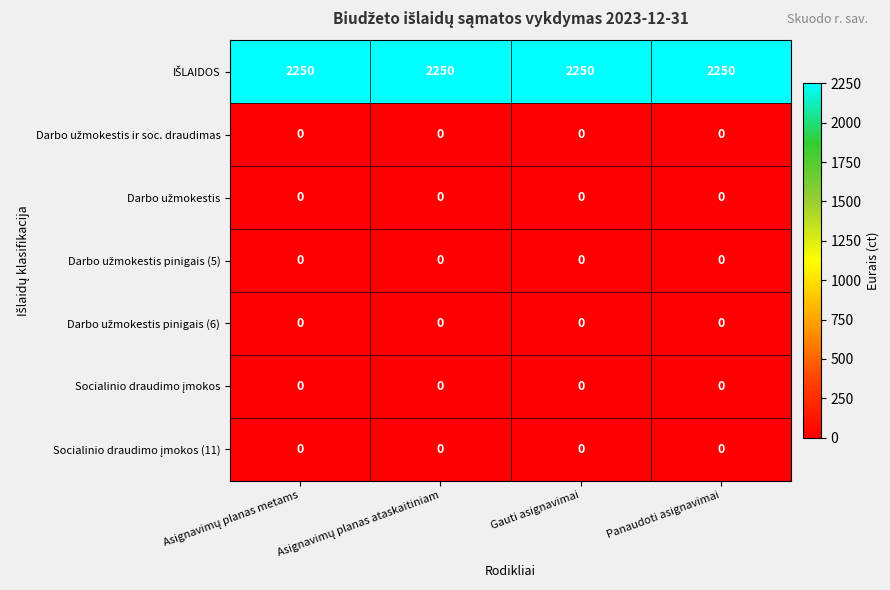

What is the spread (max minus min) of values at Gauti asignavimai?

2250